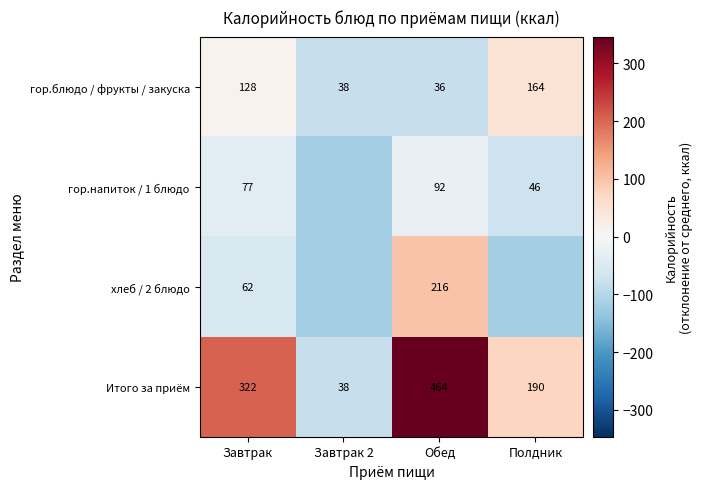

At which label is Итого за приём closest to 251?

Полдник